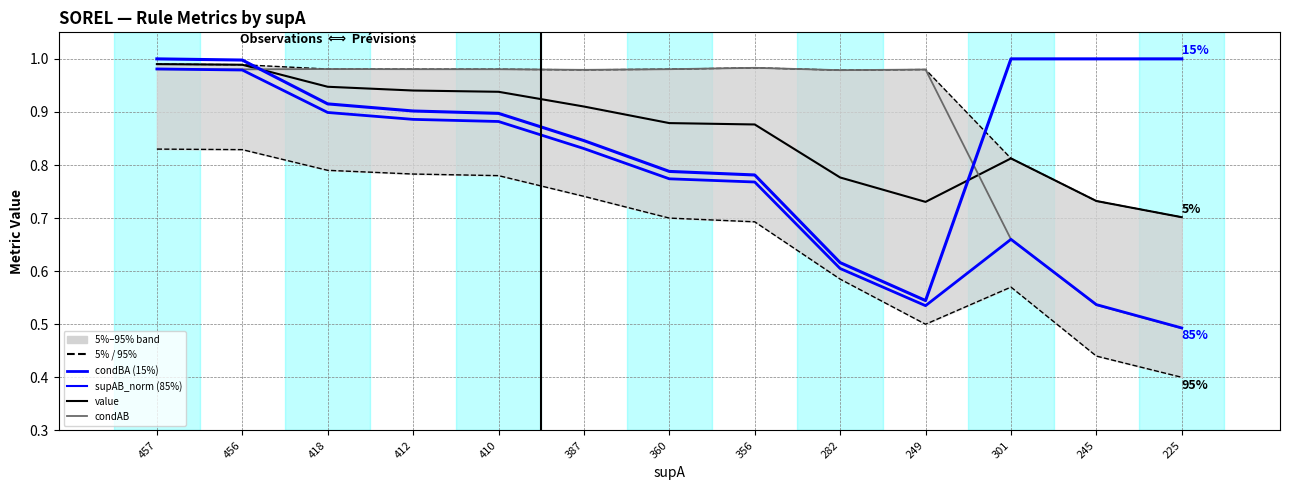

What is the total value across all series at 245?

4.0